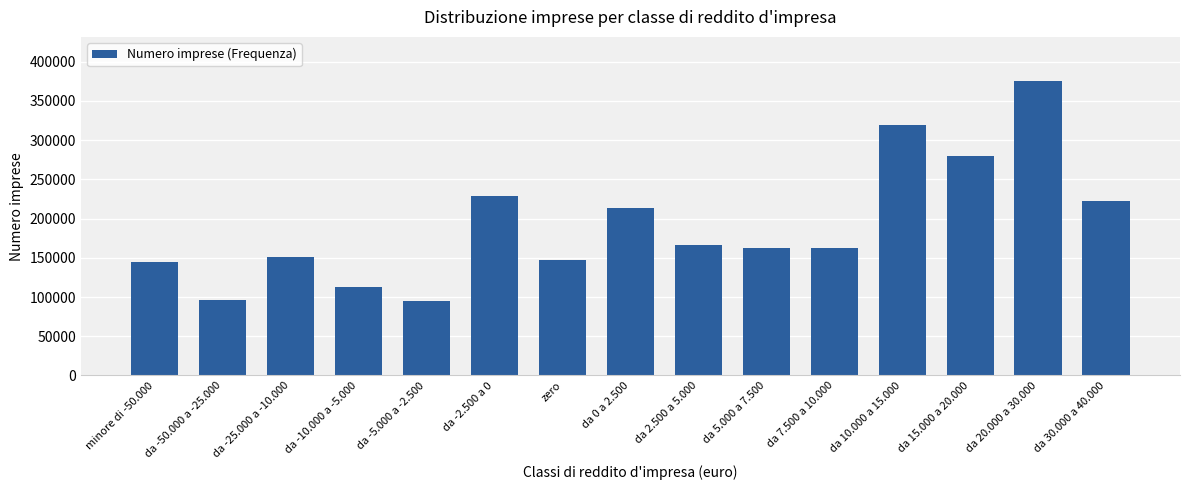

Approximately how many times larger is the value at da 7.500 a 10.000 compared to minore di -50.000?

1.1